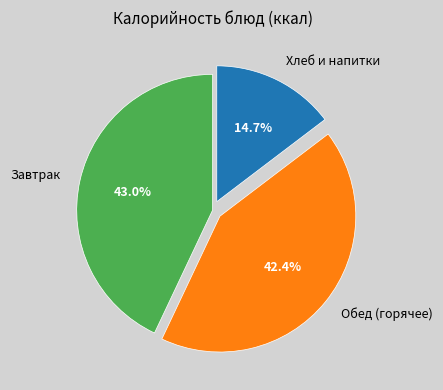

To the nearest percent, what is the difference between the largest and smallest slice percentages?

28%